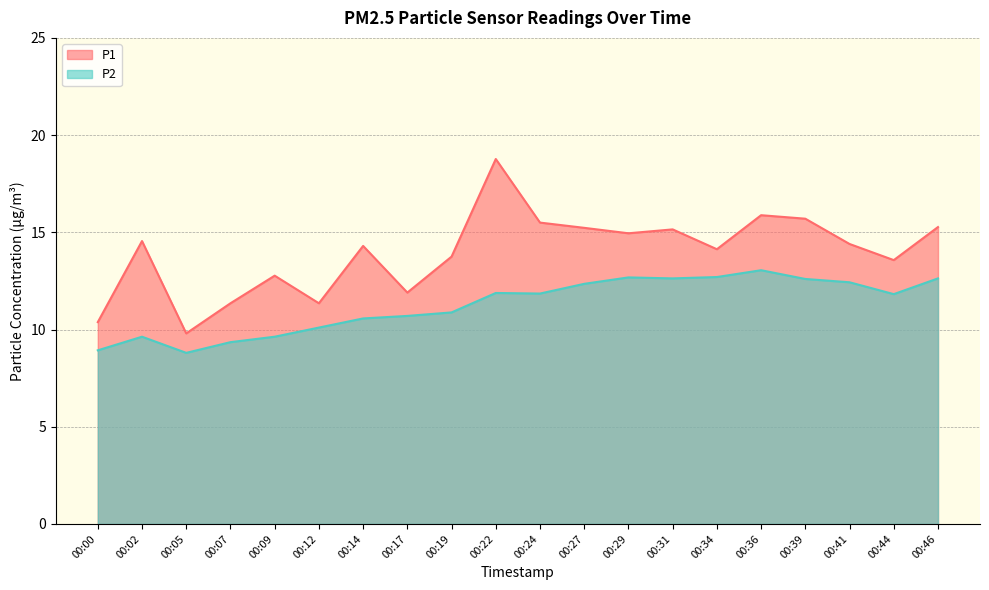

At which category is the sum across all series the highest?

00:22